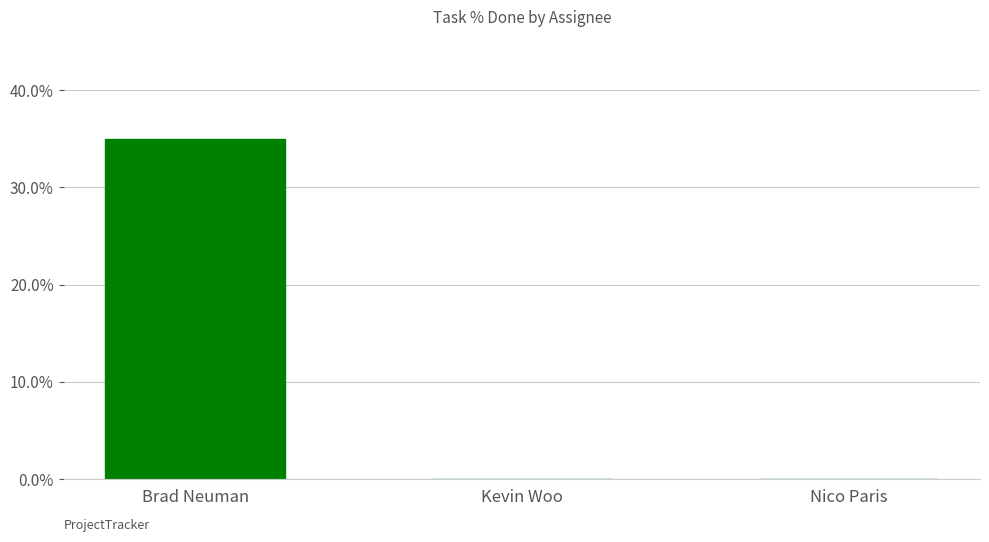

True or false: the data shows 35 at Brad Neuman.

True